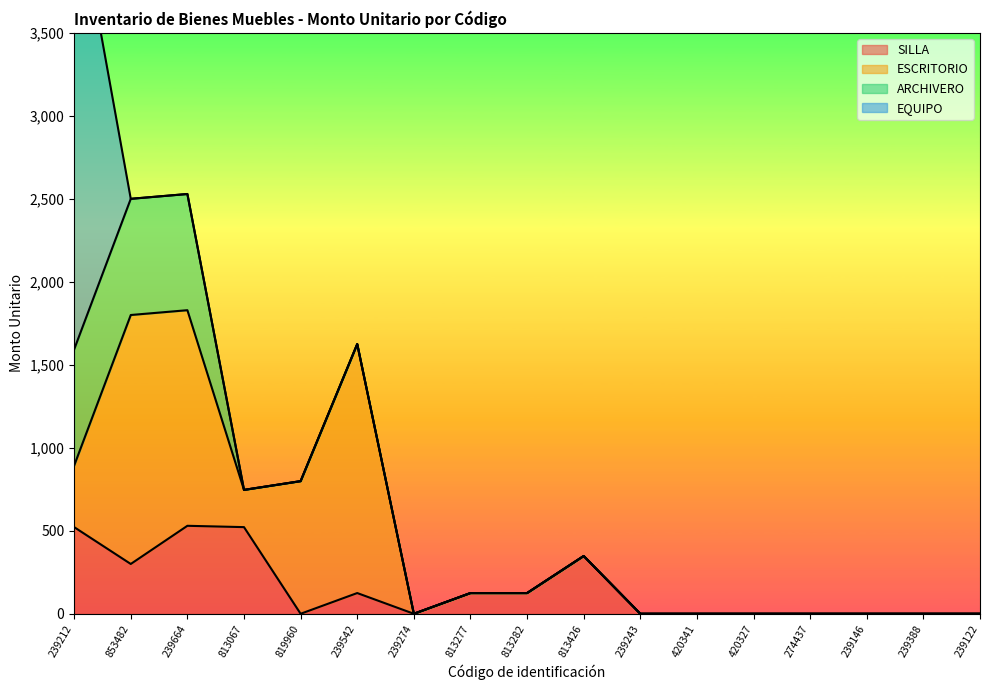

Which series has the largest total across all categories?

ESCRITORIO